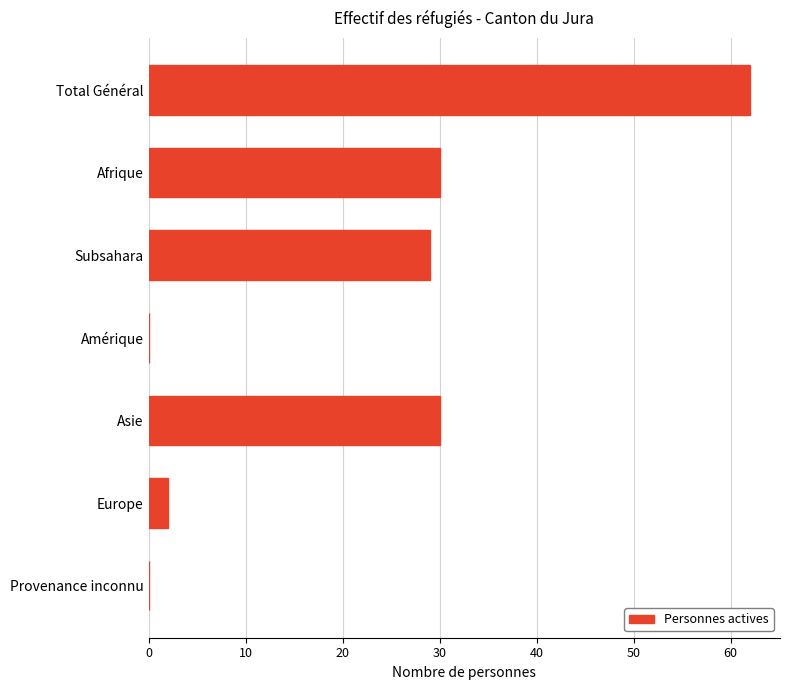

Which has a higher value, Amérique or Afrique?

Afrique